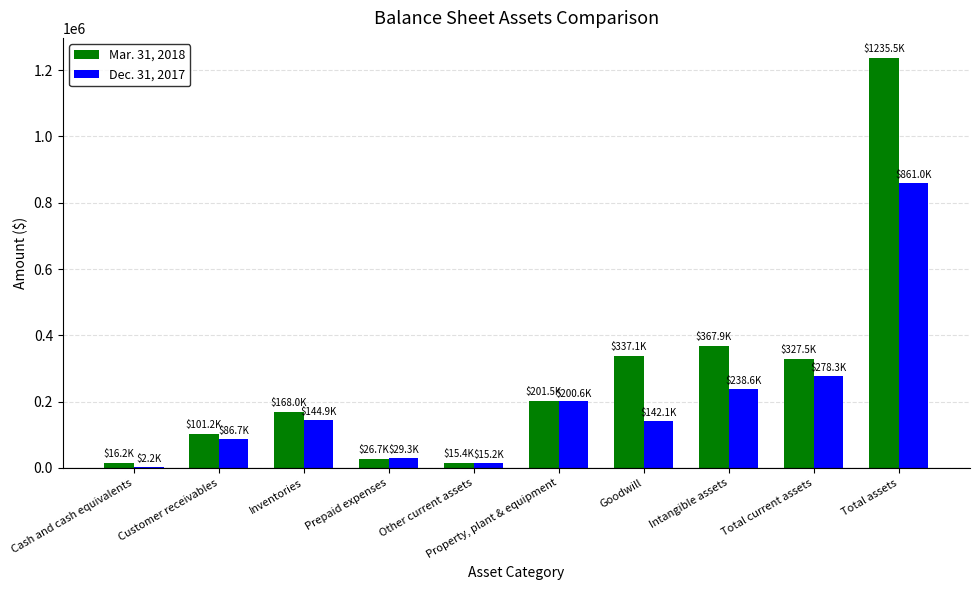

Is the value of Mar. 31, 2018 at Other current assets greater than the value of Dec. 31, 2017 at Total current assets?

No